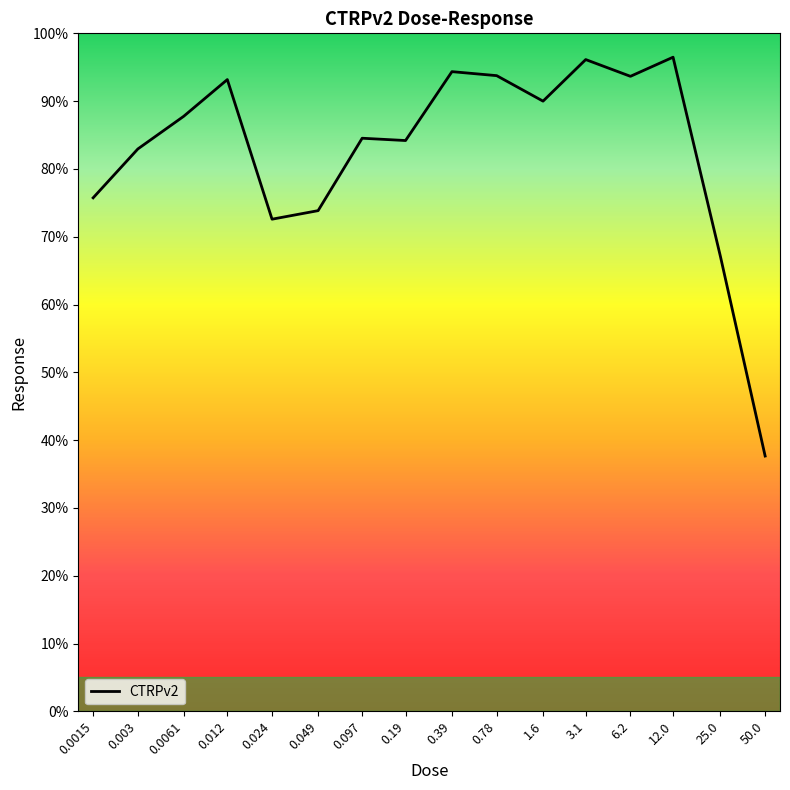

What is the difference between the values at 0.097 and 50.0?

46.9